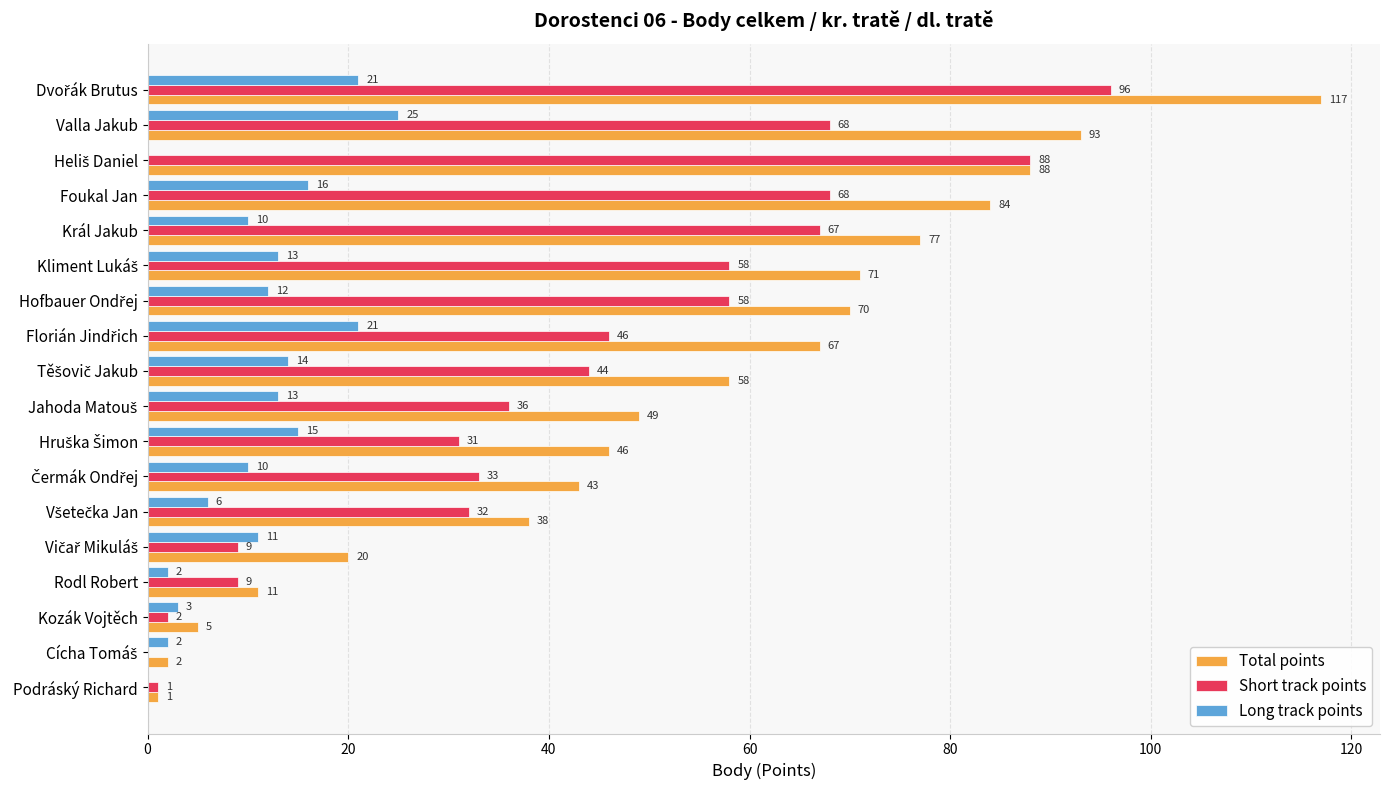

What is the highest value of the Long track points series?

25